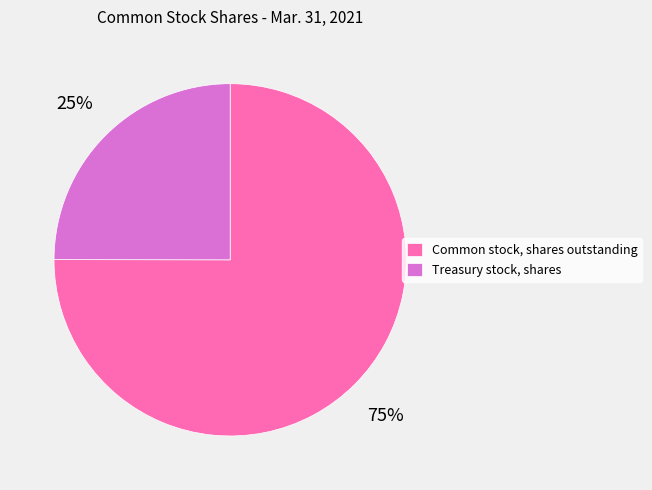

Count the number of slices in the pie.

2